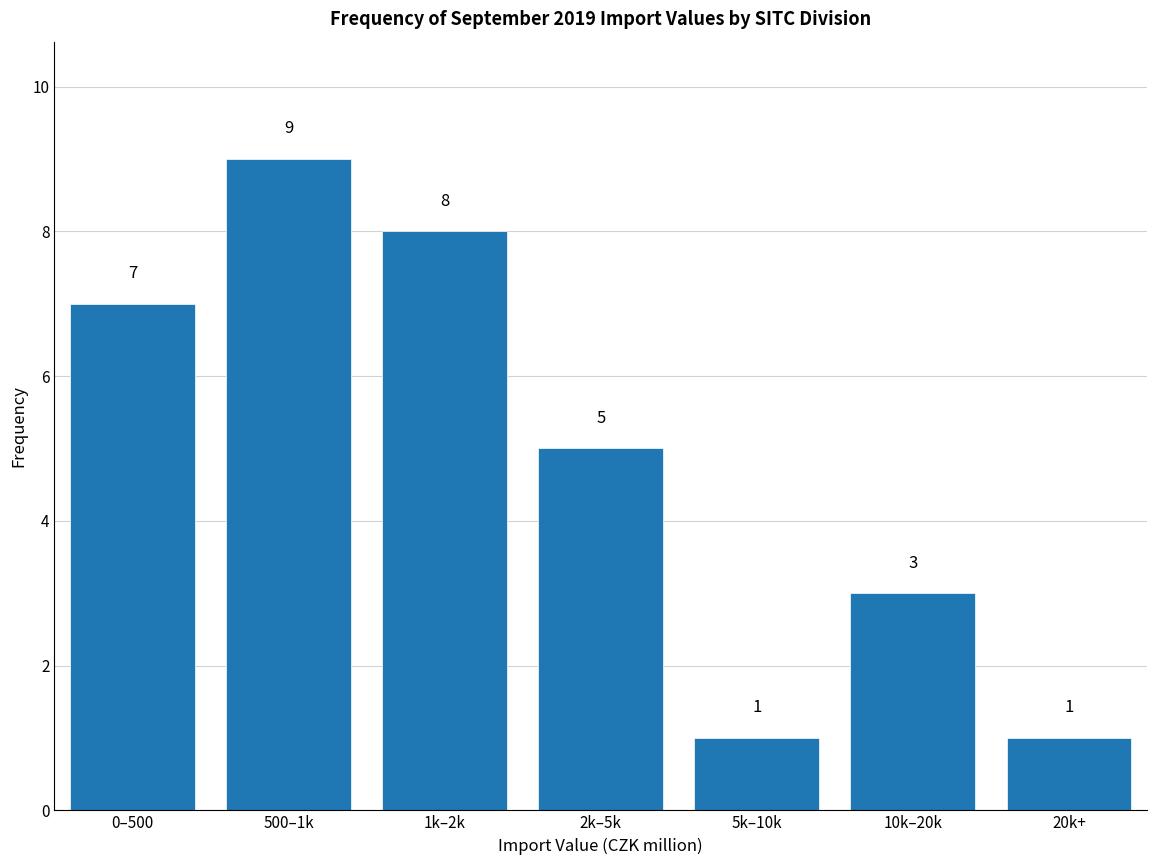

Reading left to right, transcribe all the data shown in this chart.

0–500=7	500–1k=9	1k–2k=8	2k–5k=5	5k–10k=1	10k–20k=3	20k+=1